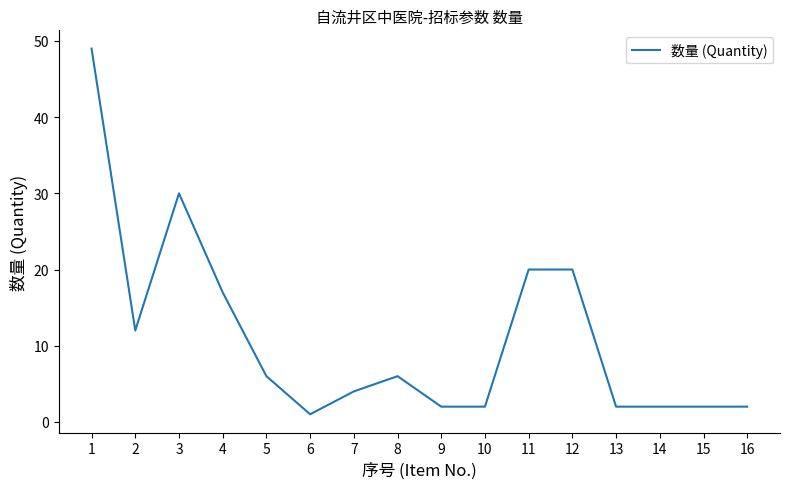

Reading left to right, what are all the values shown in this chart?

1=49	2=12	3=30	4=17	5=6	6=1	7=4	8=6	9=2	10=2	11=20	12=20	13=2	14=2	15=2	16=2